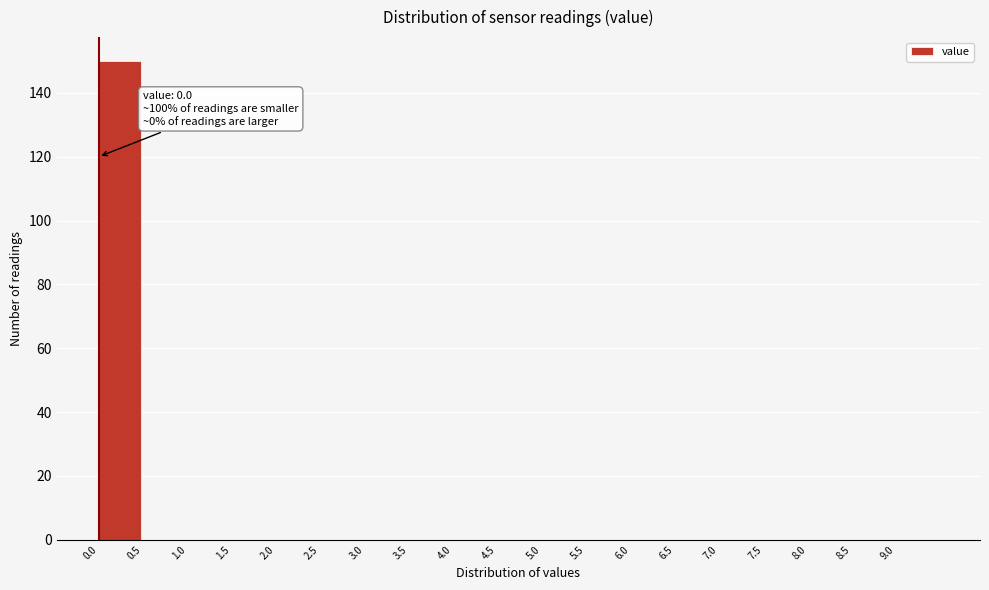

Which range on the x-axis has the tallest bar?

0.0 to 0.5